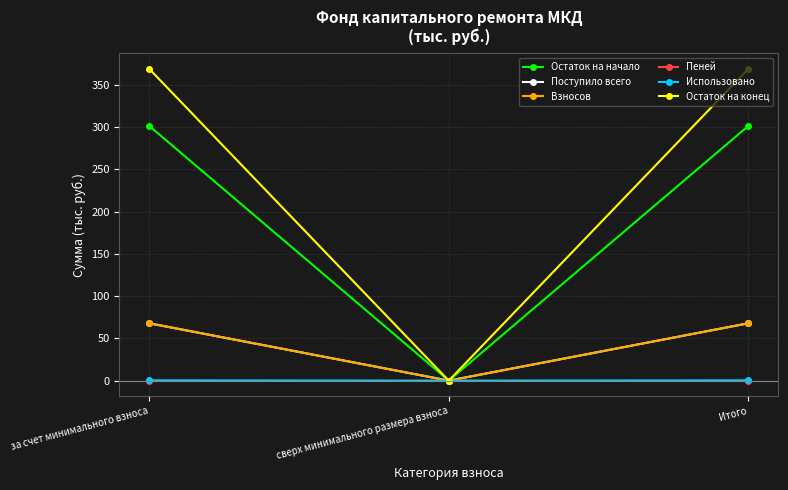

True or false: Поступило всего has a value of 67.8 at Итого.

True